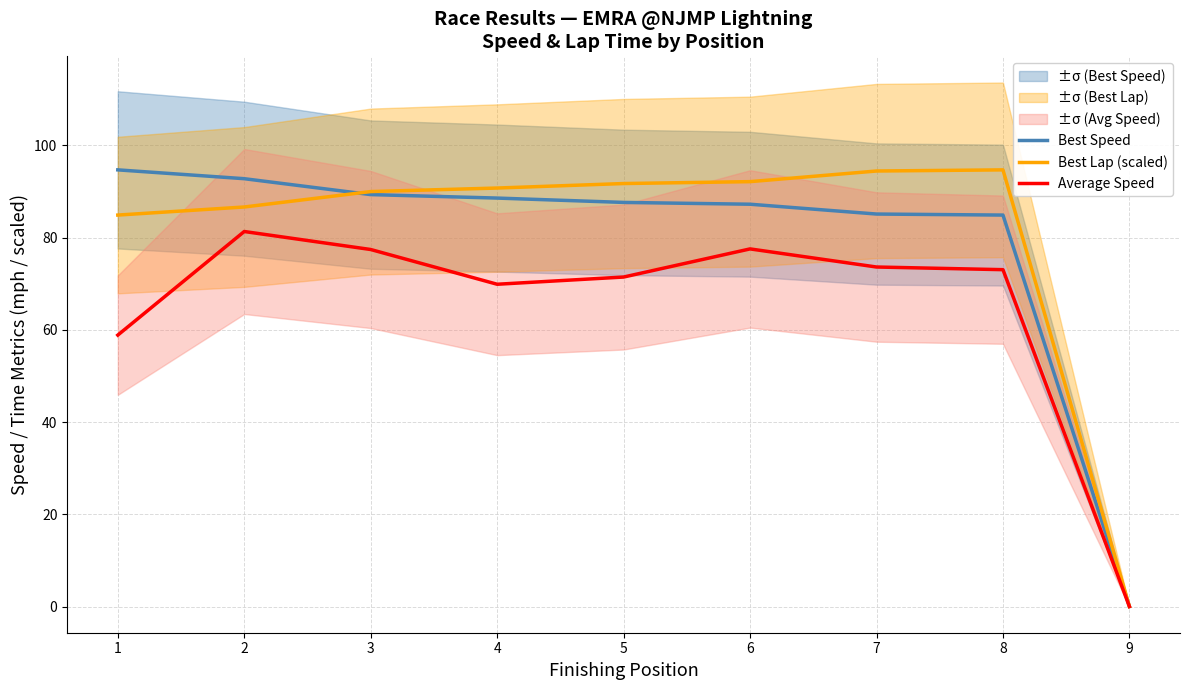

What is the value of the Average Speed point at the 5th from the left?

71.5